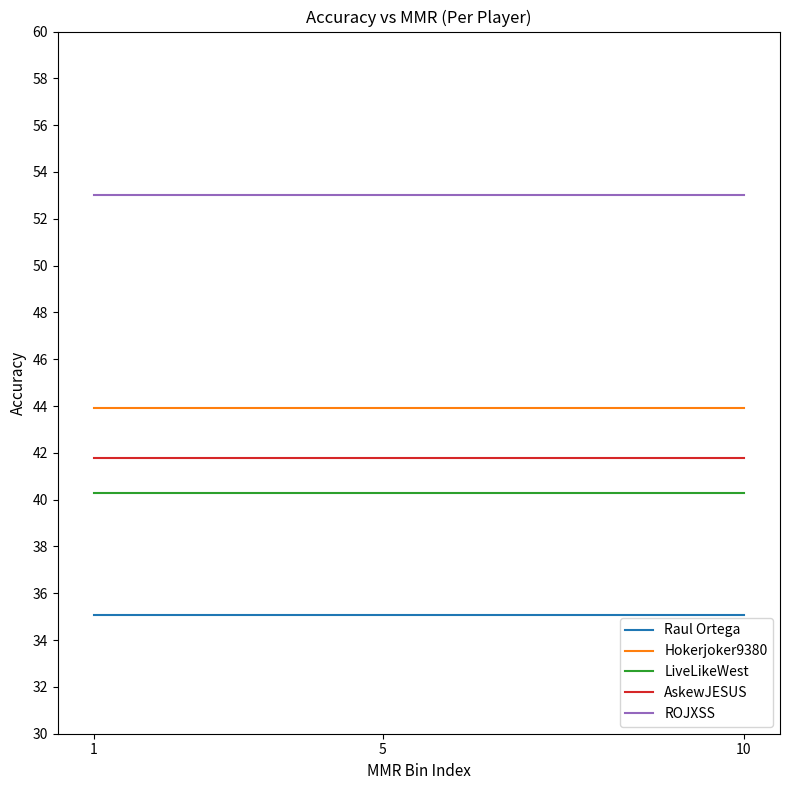

Is the value of Raul Ortega at 10 greater than the value of AskewJESUS at 5?

No